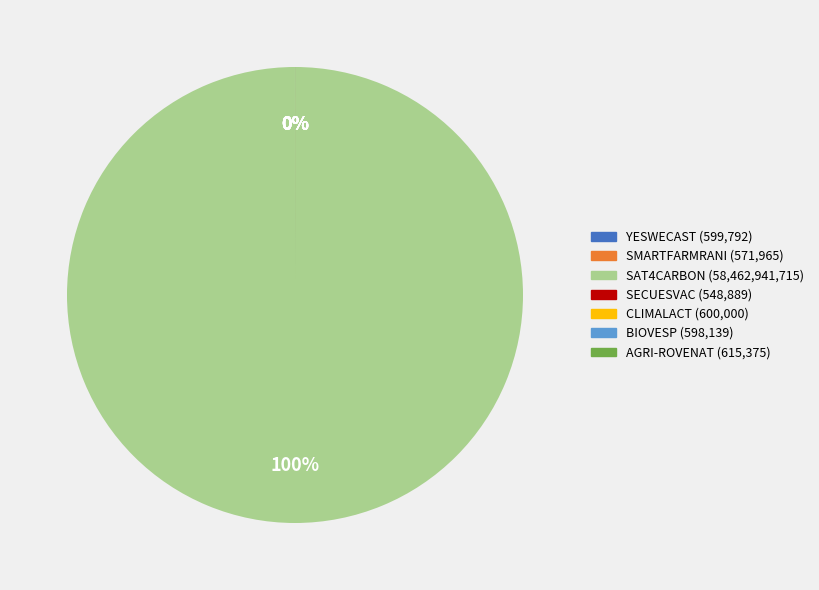

How many segments does this pie chart have?

7